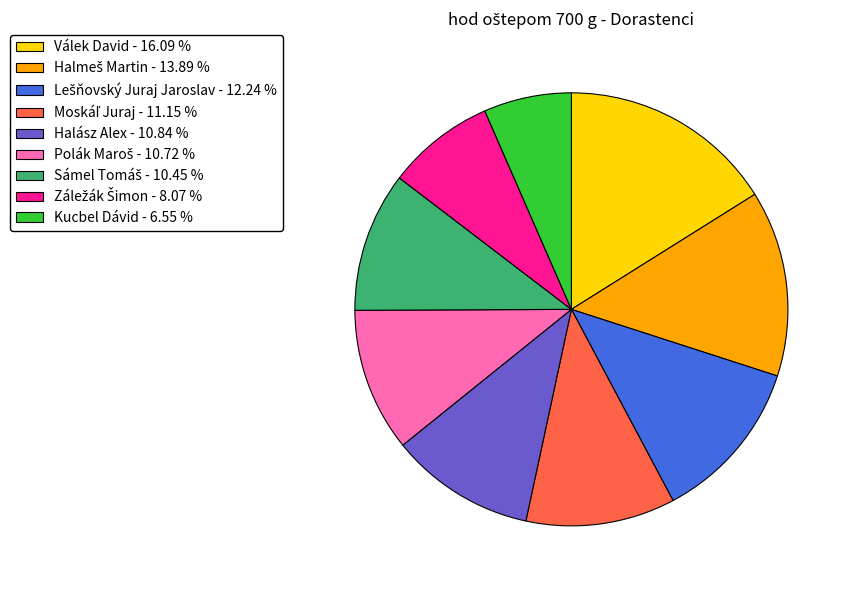

Does any single category account for the majority?

No